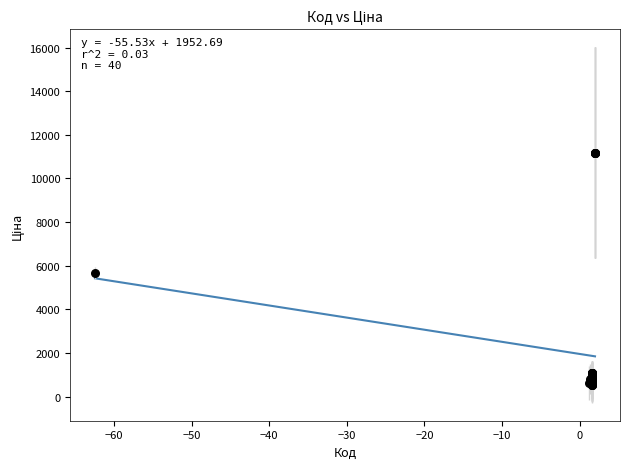

What Y value in the scatter plot is closest to 5859?

5673.8